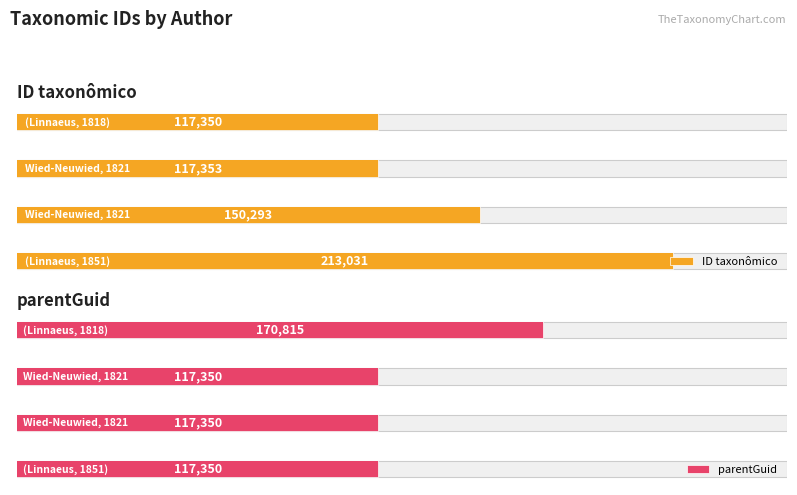

What are all the series names shown in the legend?

ID taxonômico, parentGuid